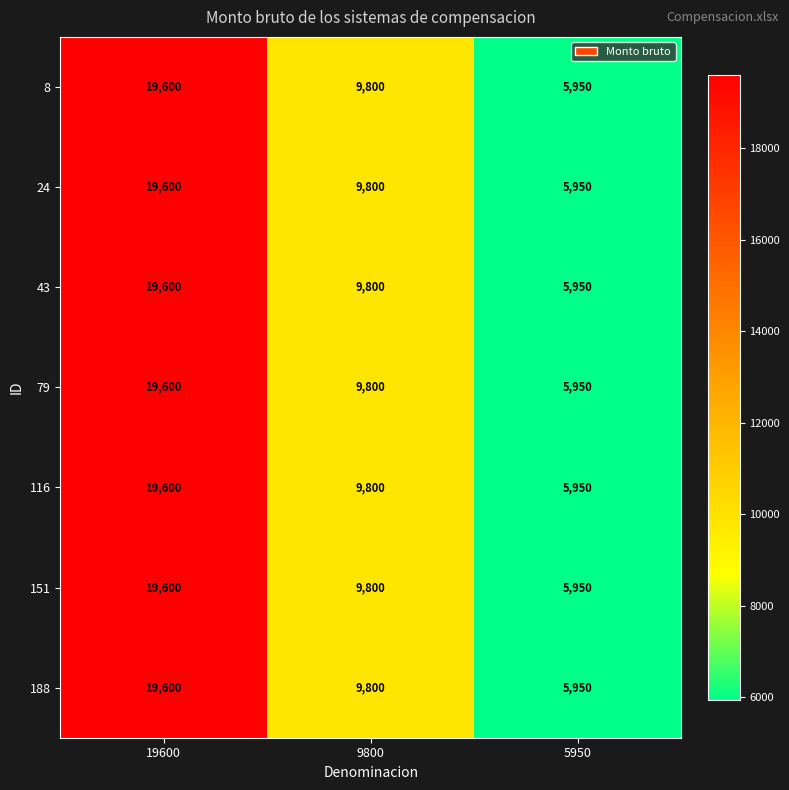

Is the value of 8 at 19600 greater than the value of 151 at 9800?

Yes